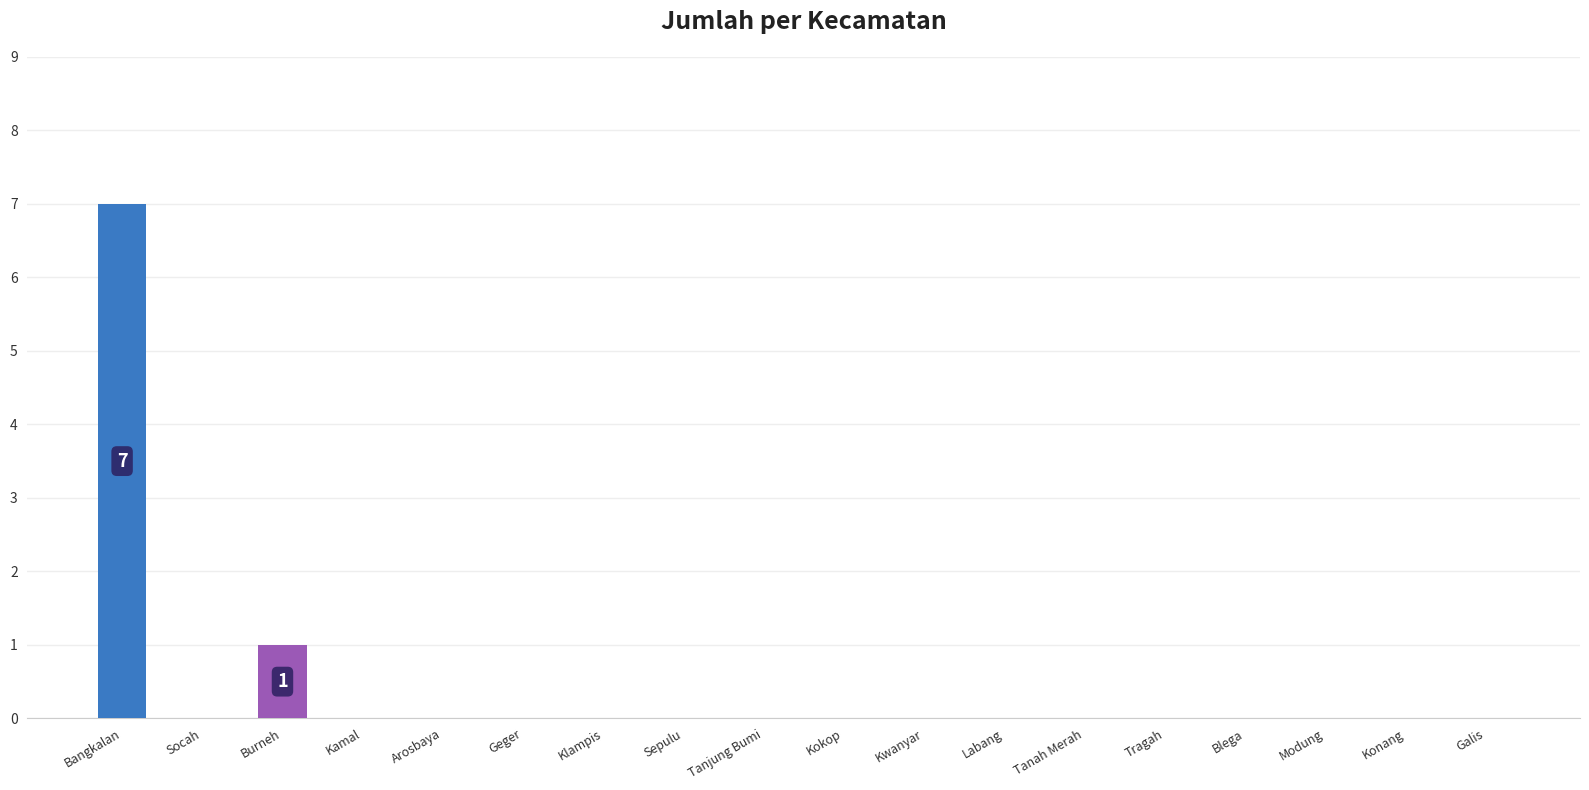

Is it true that the value at Burneh is 1?

True